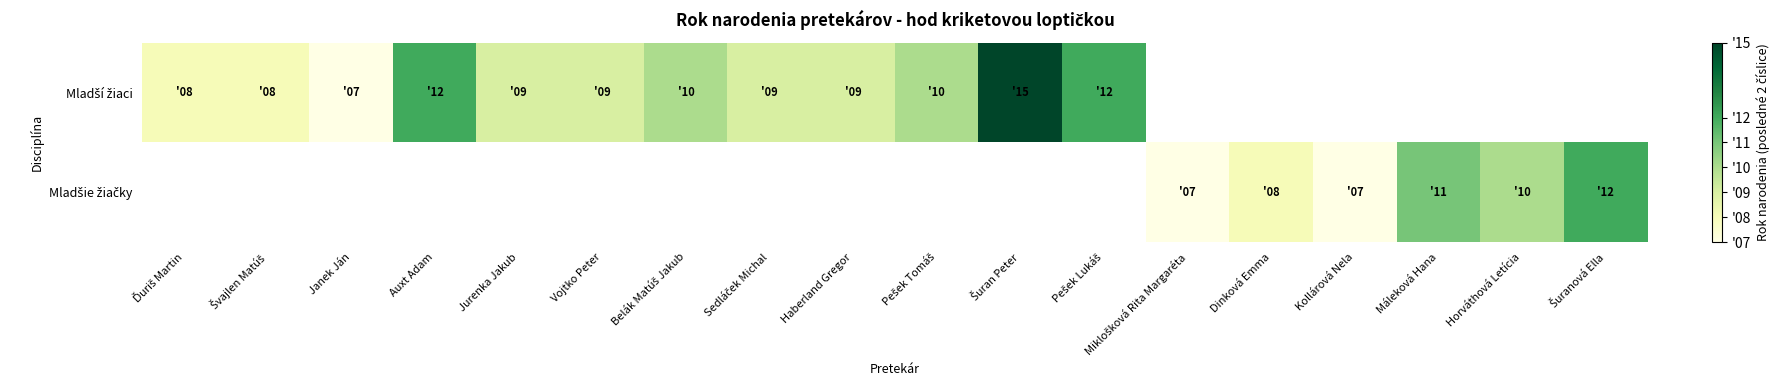

Rank the categories by Mladšie žiačky value from highest to lowest.

Ďuriš Martin, Švajlen Matúš, Janek Ján, Auxt Adam, Jurenka Jakub, Vojtko Peter, Belák Matúš Jakub, Sedláček Michal, Haberland Gregor, Pešek Tomáš, Šuran Peter, Pešek Lukáš, Šuranová Ella, Máleková Hana, Horváthová Letícia, Dinková Emma, Miklošková Rita Margaréta, Kollárová Nela